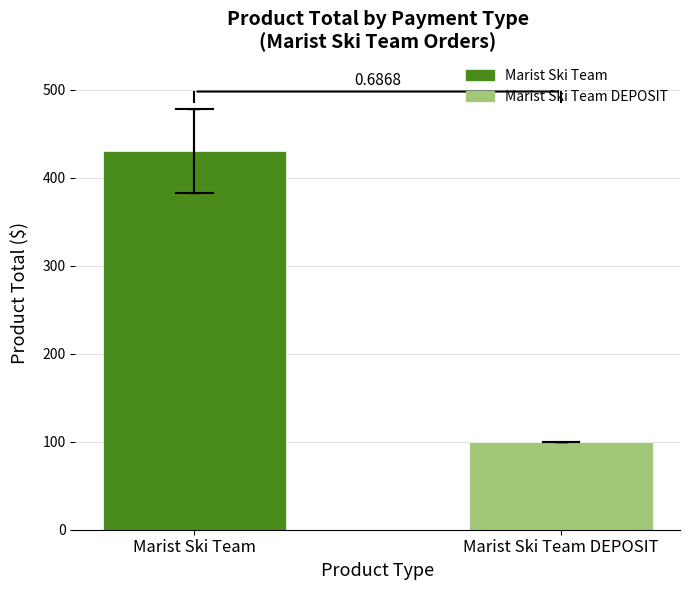

How many bars are there in total?

2